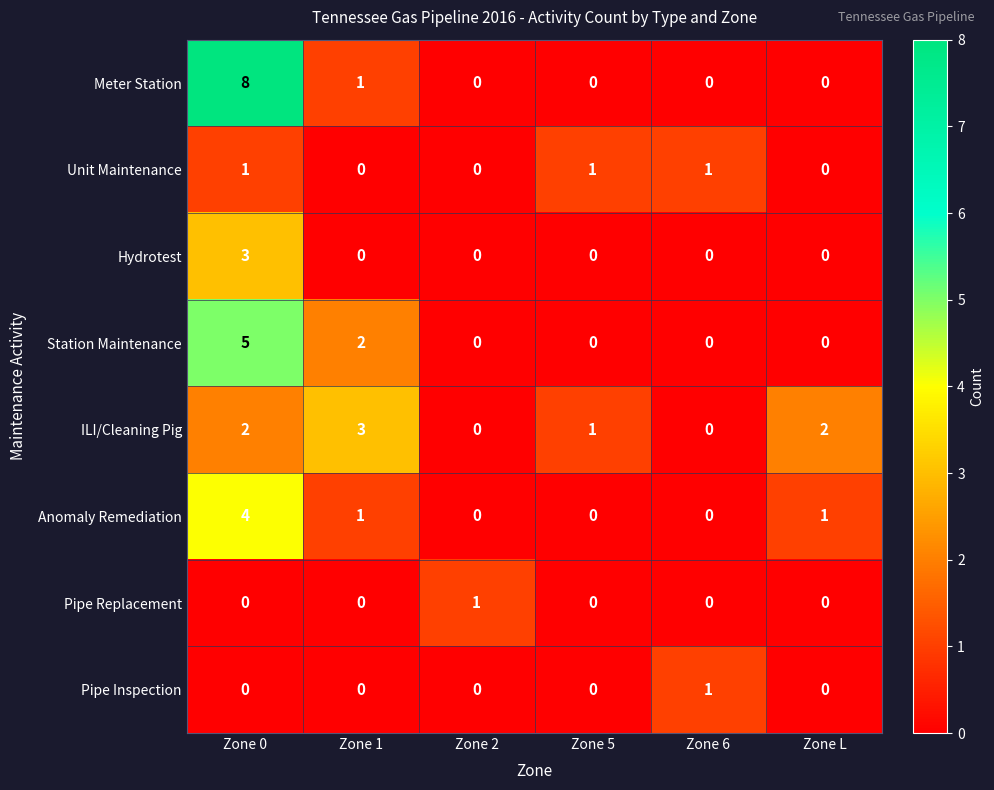

Which series has the largest range (max minus min)?

Meter Station